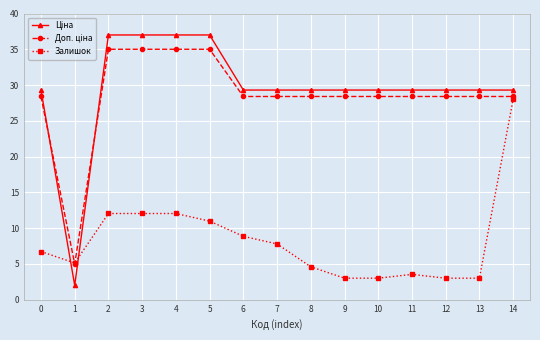

Which category has the highest value in the Залишок series?

14